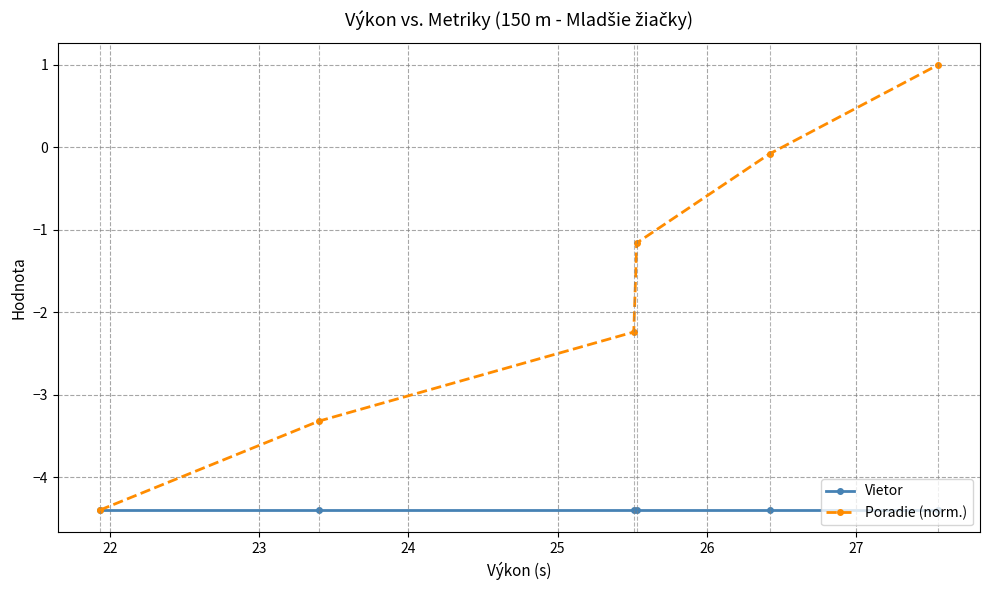

Does the chart have visible grid lines?

Yes